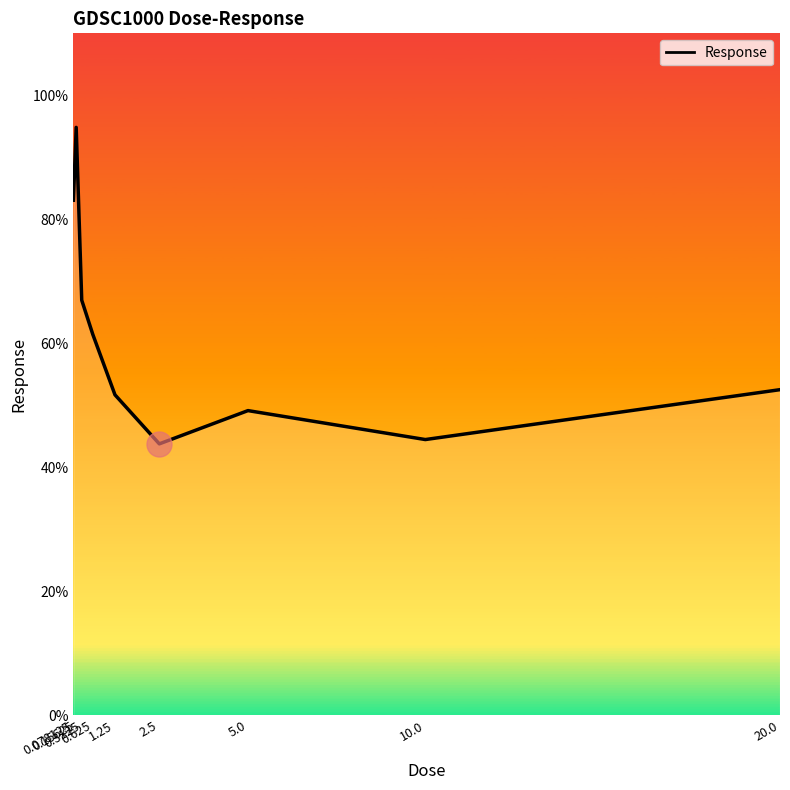

What is the ratio of the value at 0.625 to the value at 5.0?

1.3